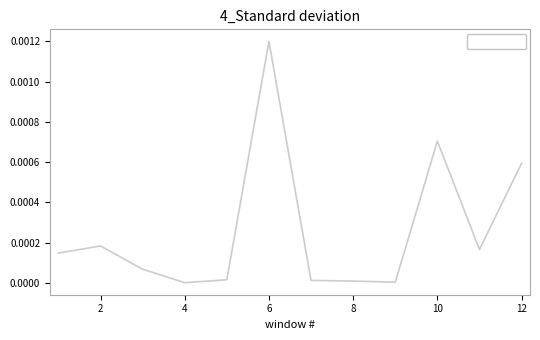

Does the chart display data point markers on the line(s)?

No